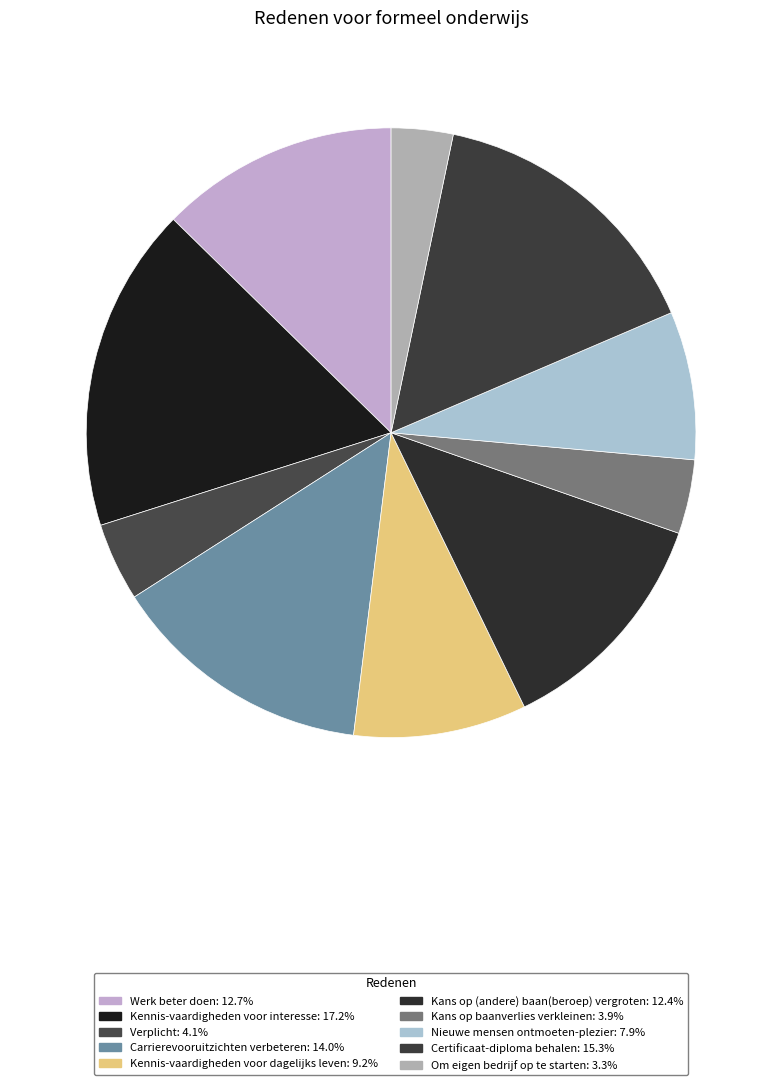

Does Om eigen bedrijf op te starten represent more than half of the total?

No